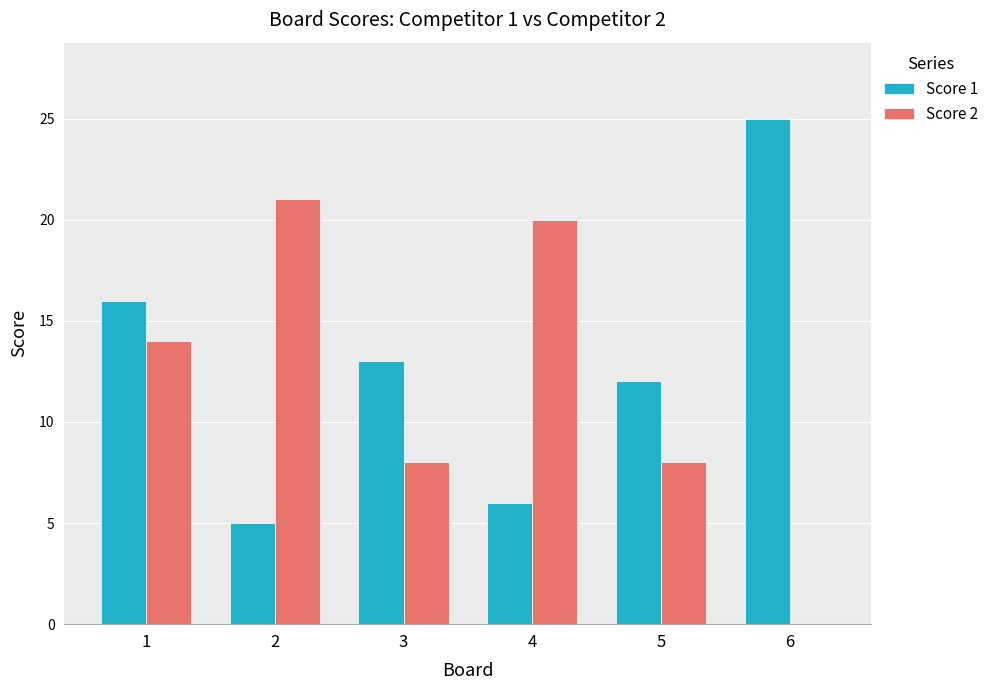

What is the difference between the Score 1 values at 2 and 3?

8